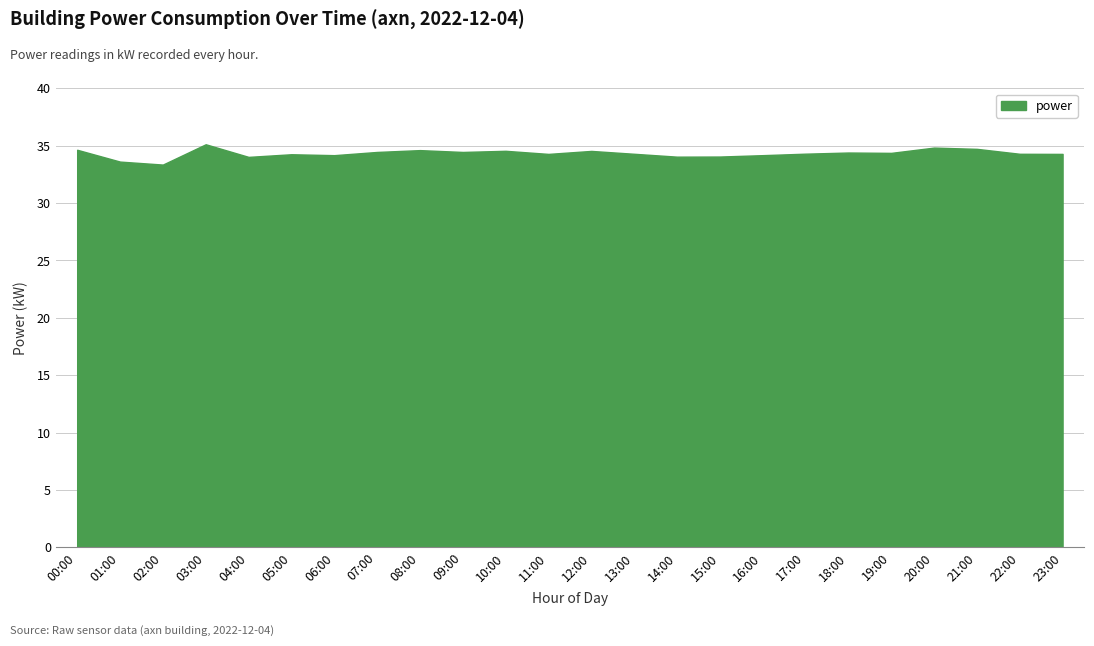

What is the difference between the values at 04:00 and 08:00?

0.6